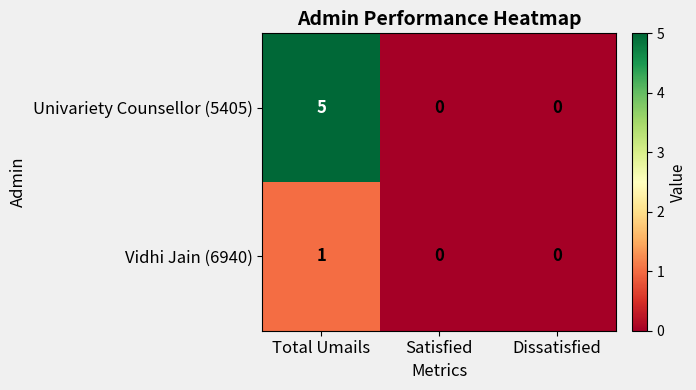

What is the total value across all series at Total Umails?

6